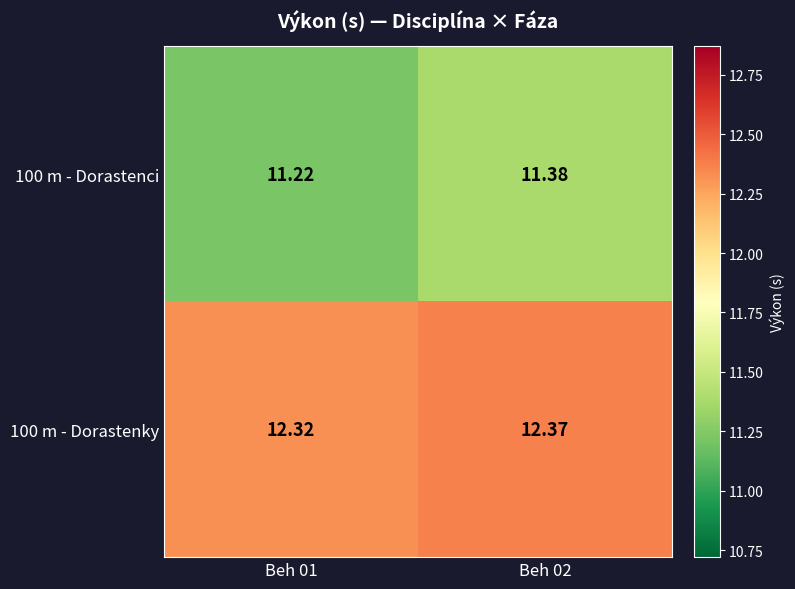

Count the number of categories in the chart.

2